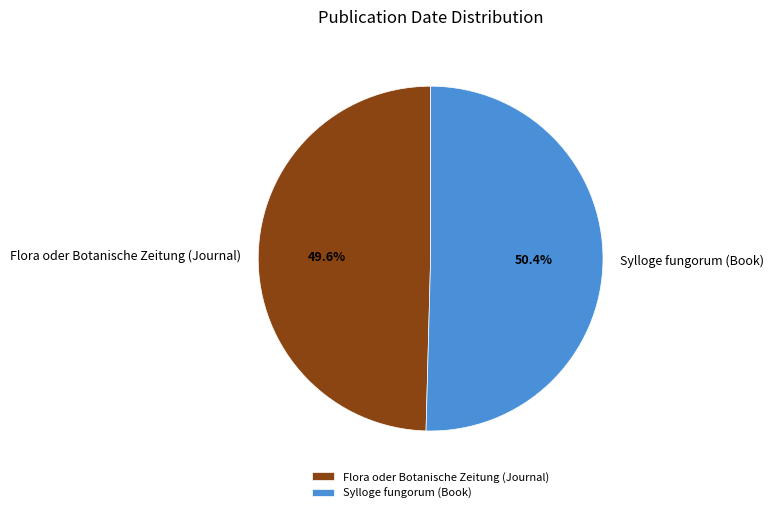

The Sylloge fungorum (Book) slice represents 50% of the pie. True or false?

True